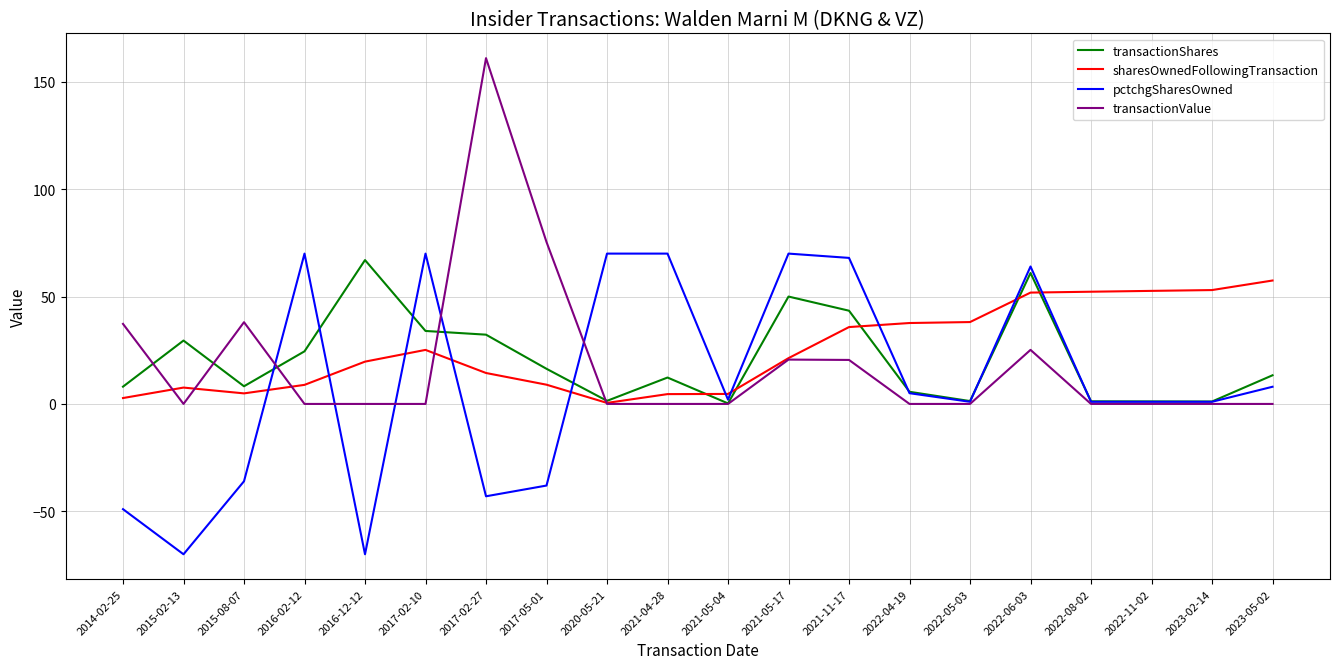

What is the maximum value shown in the chart?

161.0